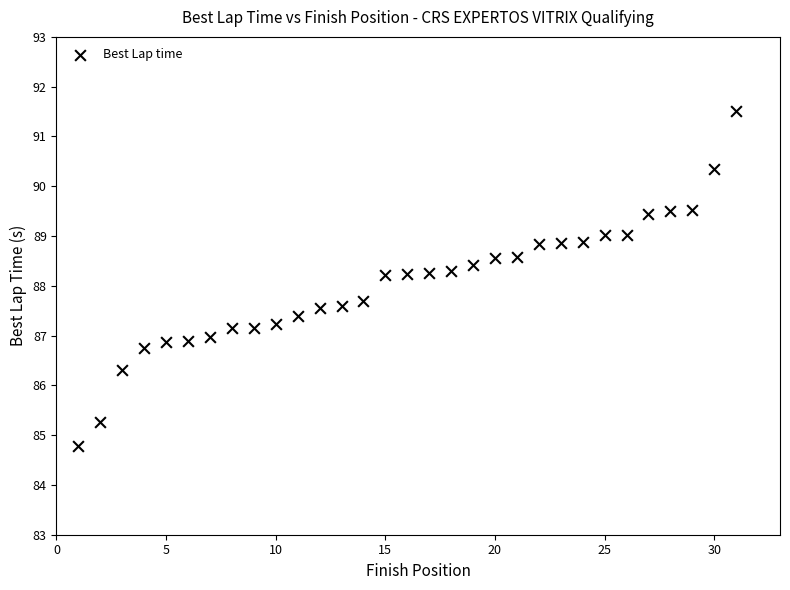

What is the range of X values (max minus min)?

30.0